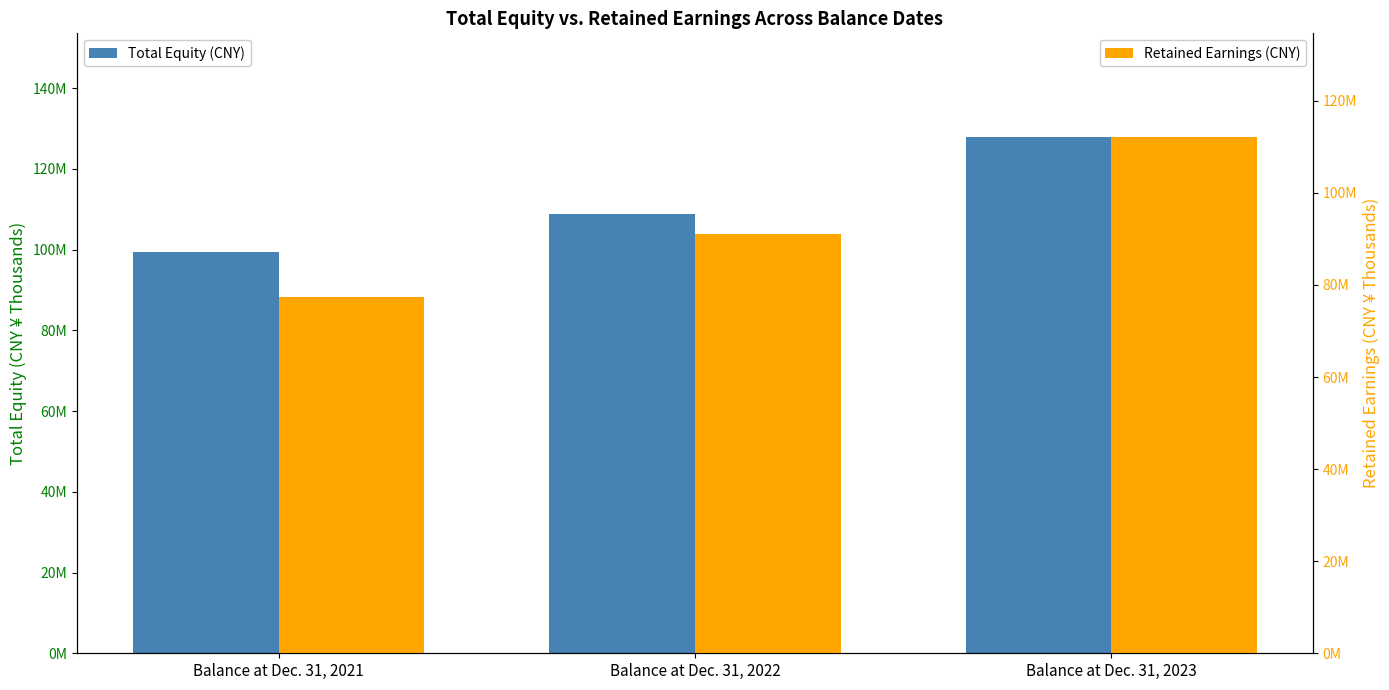

What is the value of the Total Equity (CNY) bar at the 1st from the left?

99278638